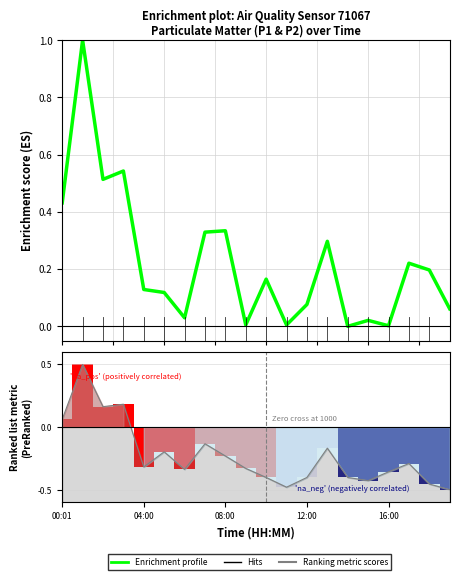

How many groups of bars are there?

20